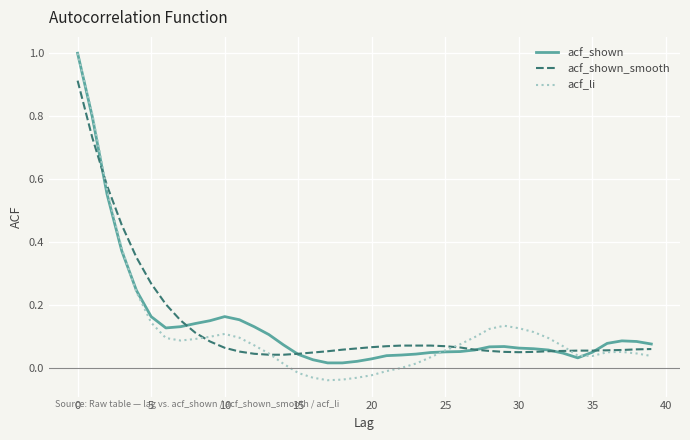

What is the maximum value shown in the chart?

1.0